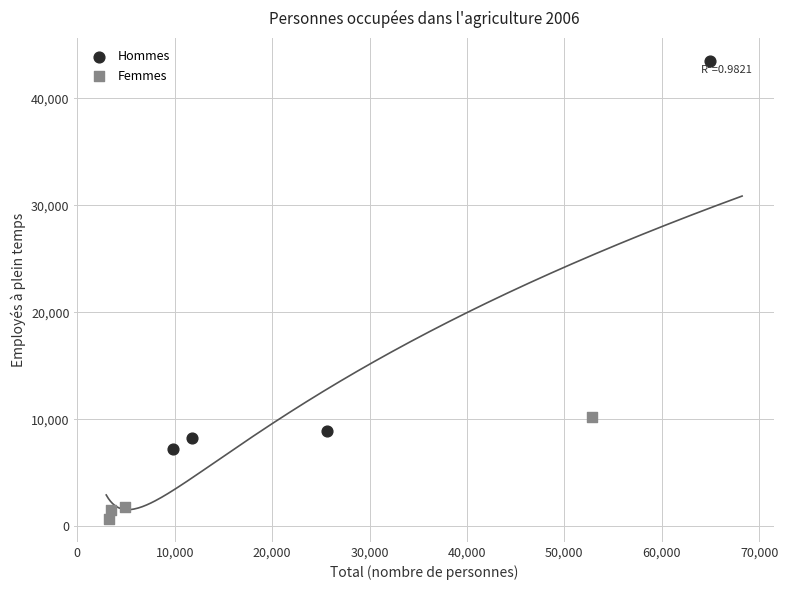

Which series reaches the minimum Y coordinate?

Femmes